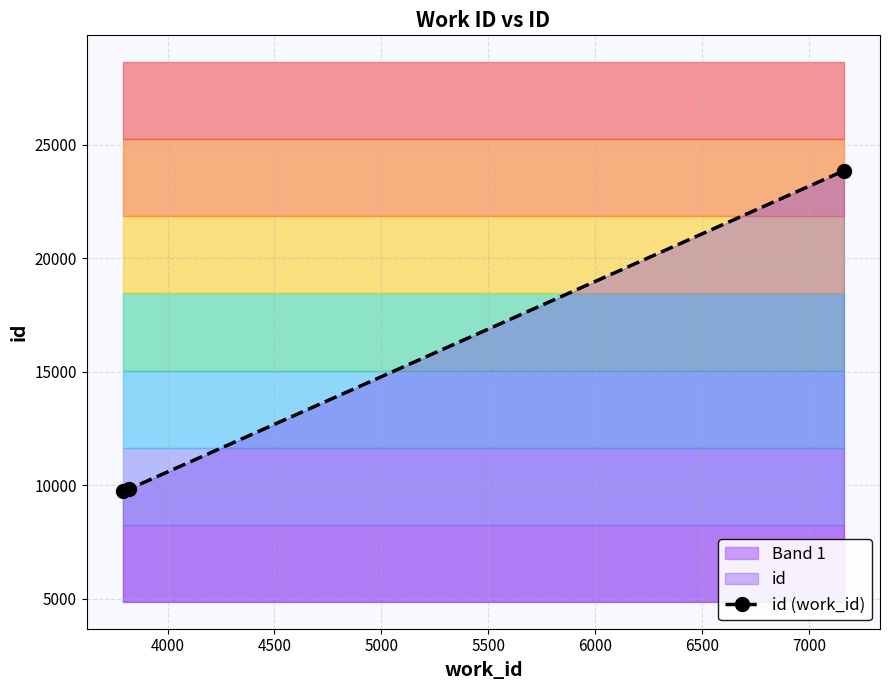

What is the highest value of the id (work_id) series?

23861